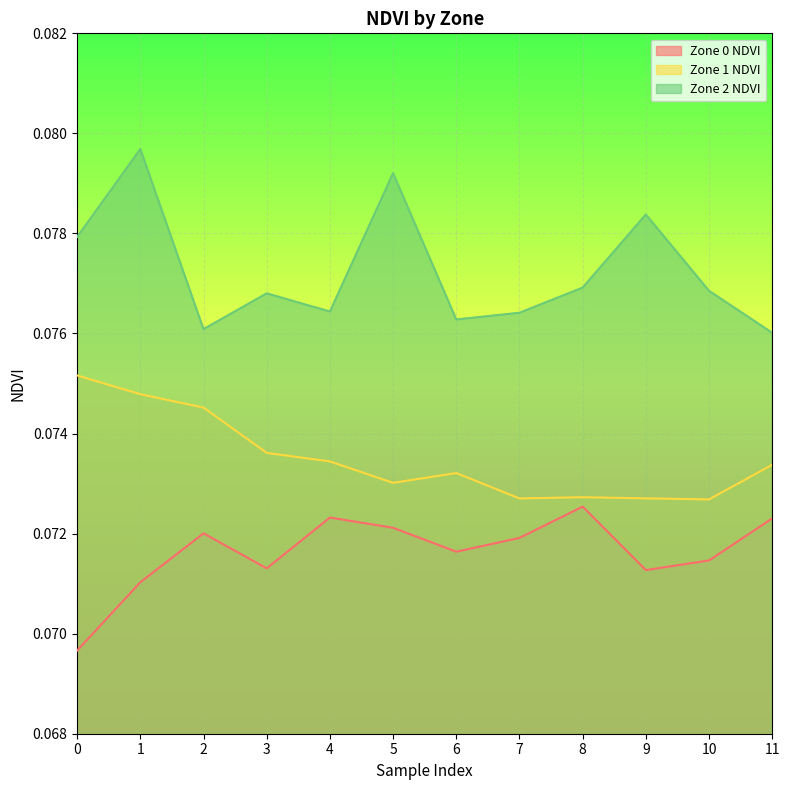

What are all the series names shown in the legend?

Zone 0 NDVI, Zone 1 NDVI, Zone 2 NDVI